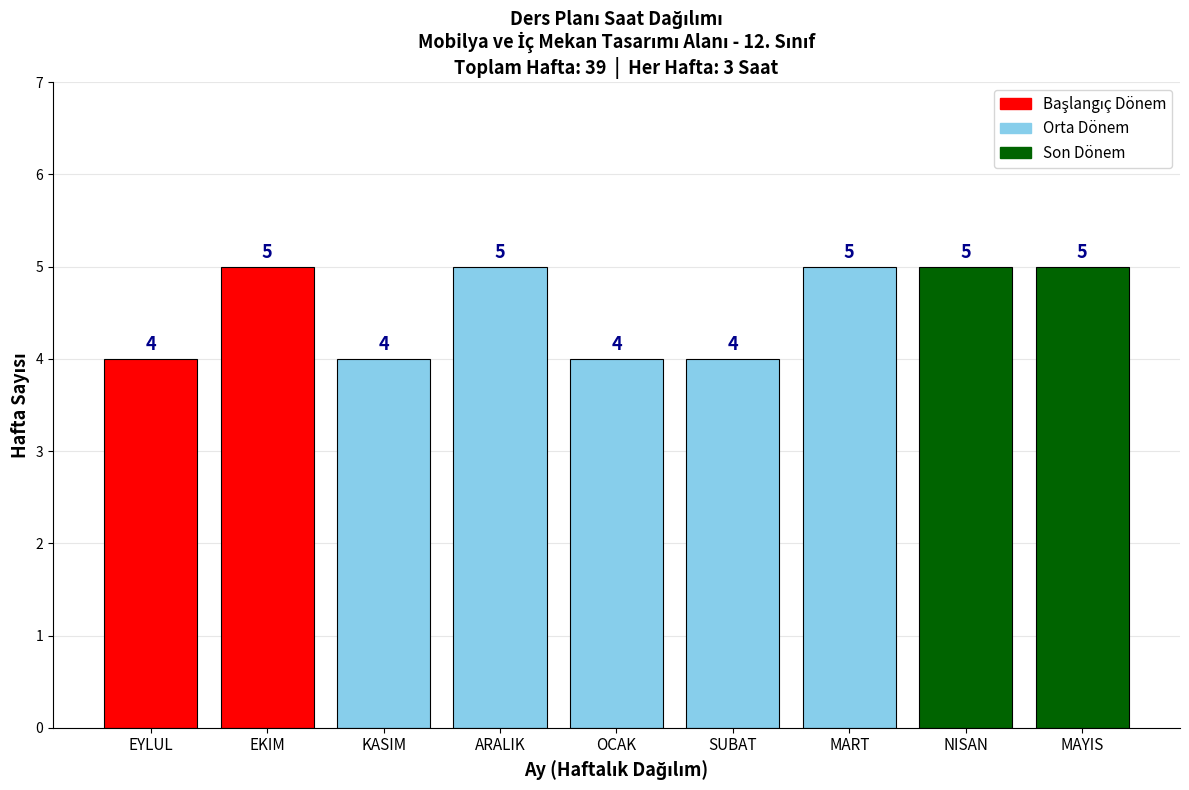

Reading left to right, transcribe all the data shown in this chart.

4	5	4	5	4	4	5	5	5